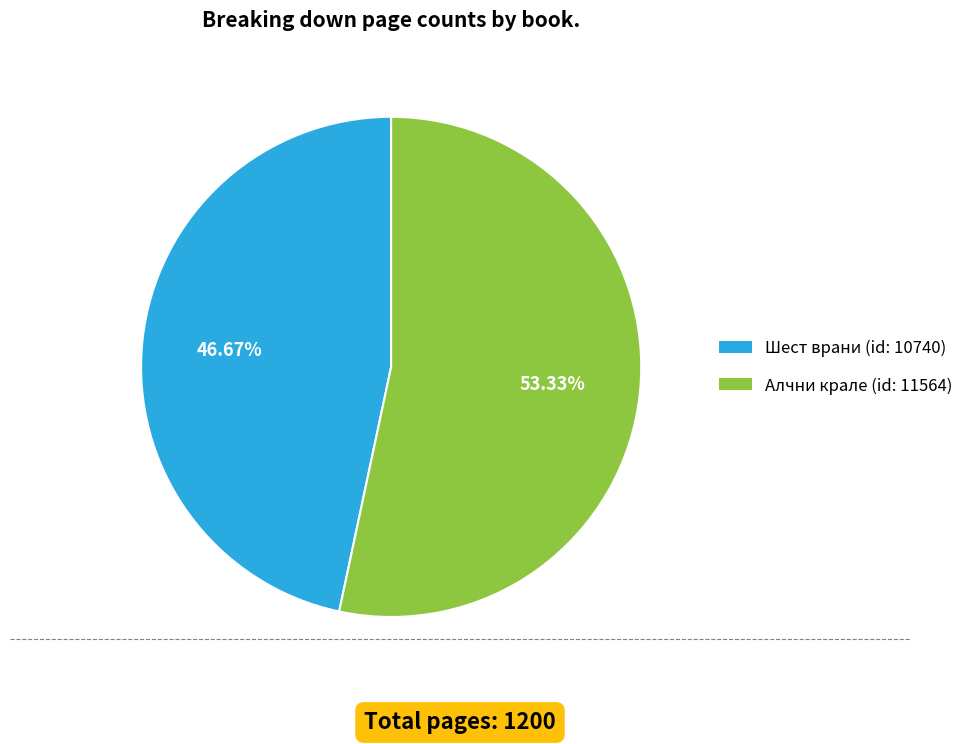

Is there a majority slice in this chart?

Yes